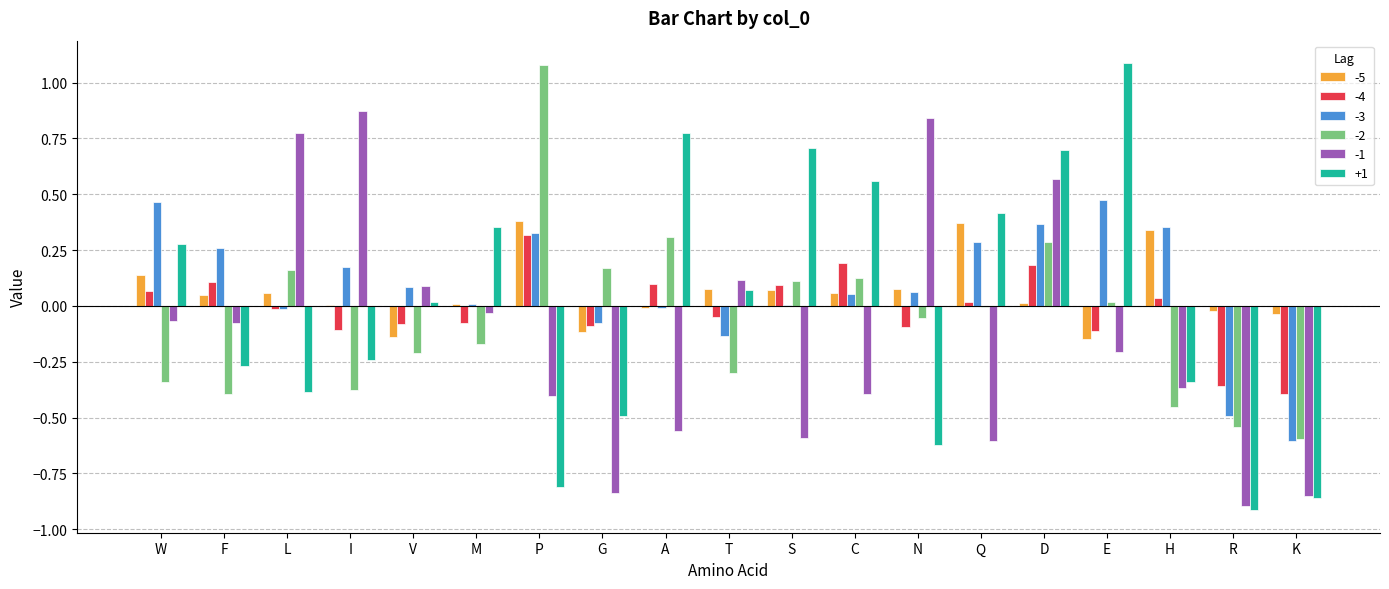

Are the bars grouped side by side (vs. stacked)?

Yes